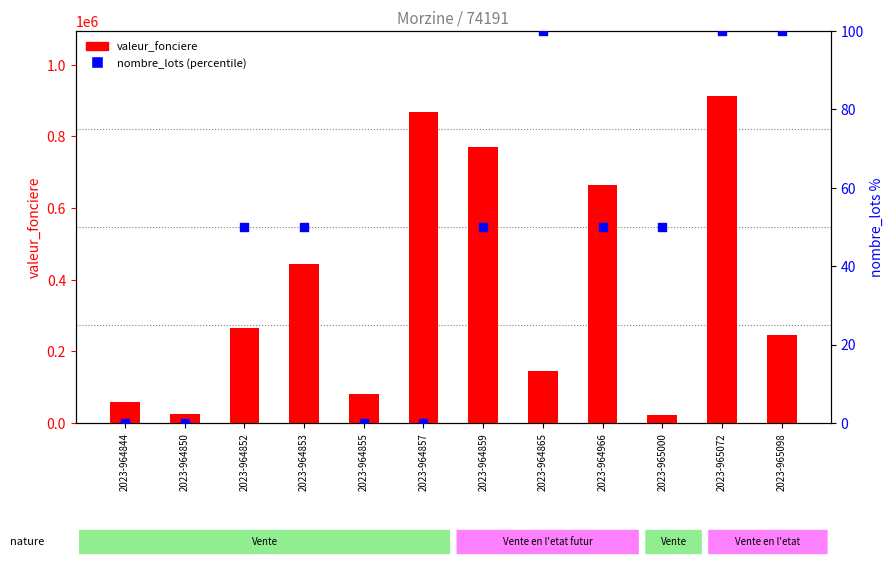

What are all the series names shown in the legend?

valeur_fonciere, nombre_lots (percentile)